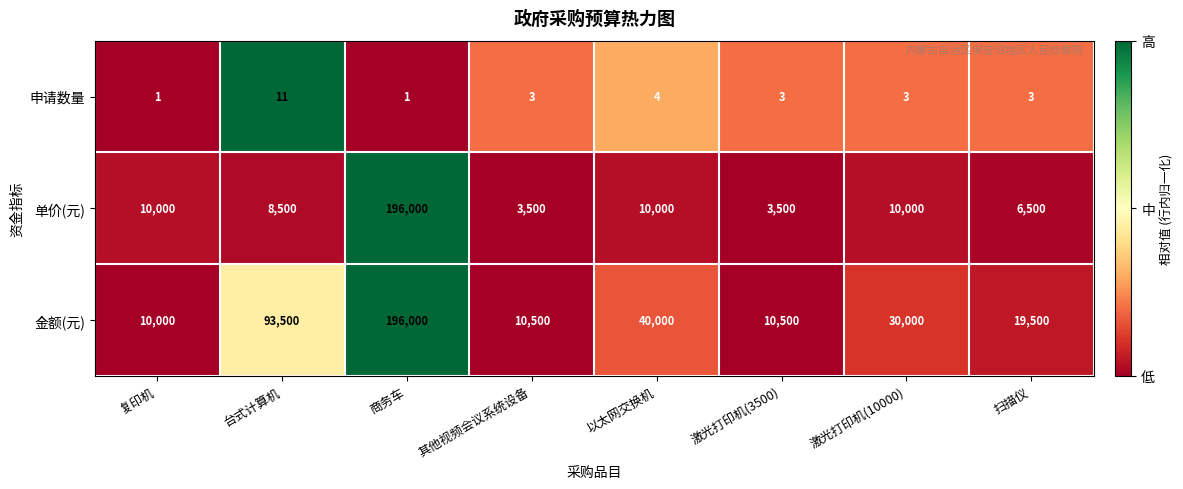

What is the difference between the highest and lowest values at 激光打印机(10000)?

29997